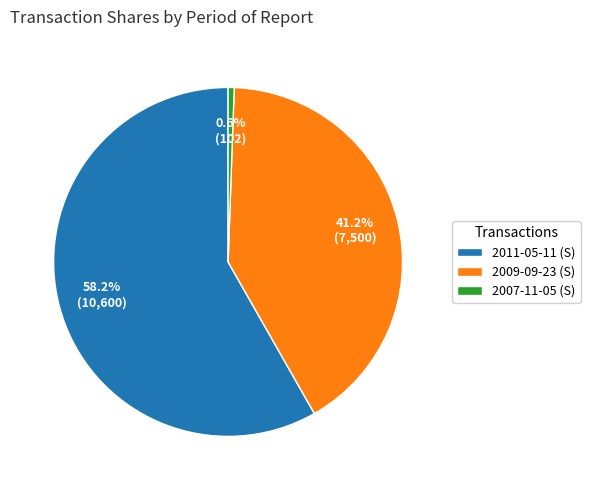

Approximately how many times larger is the value at 2009-09-23 (S) compared to 2007-11-05 (S)?

73.5